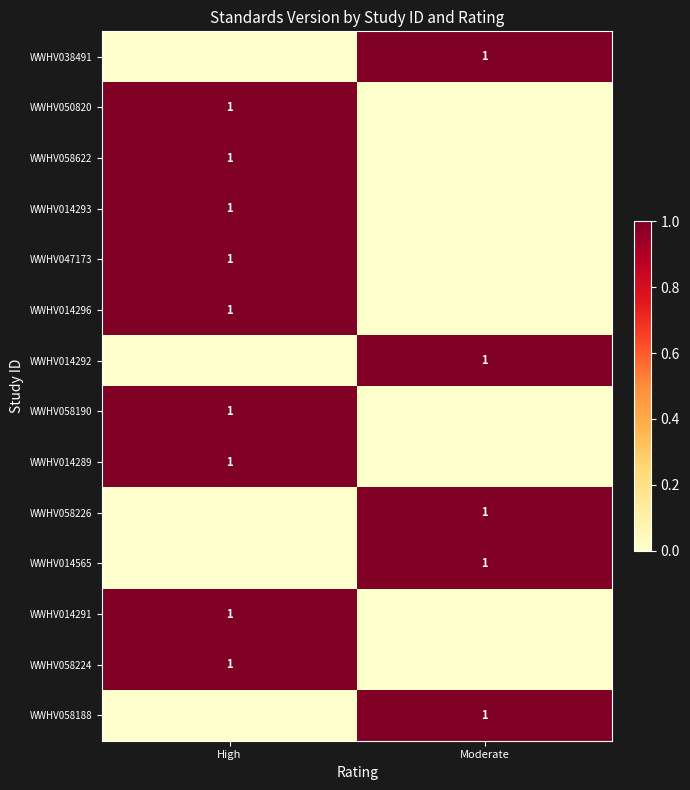

Is it true that WWHV038491 equals 0 at Moderate?

False